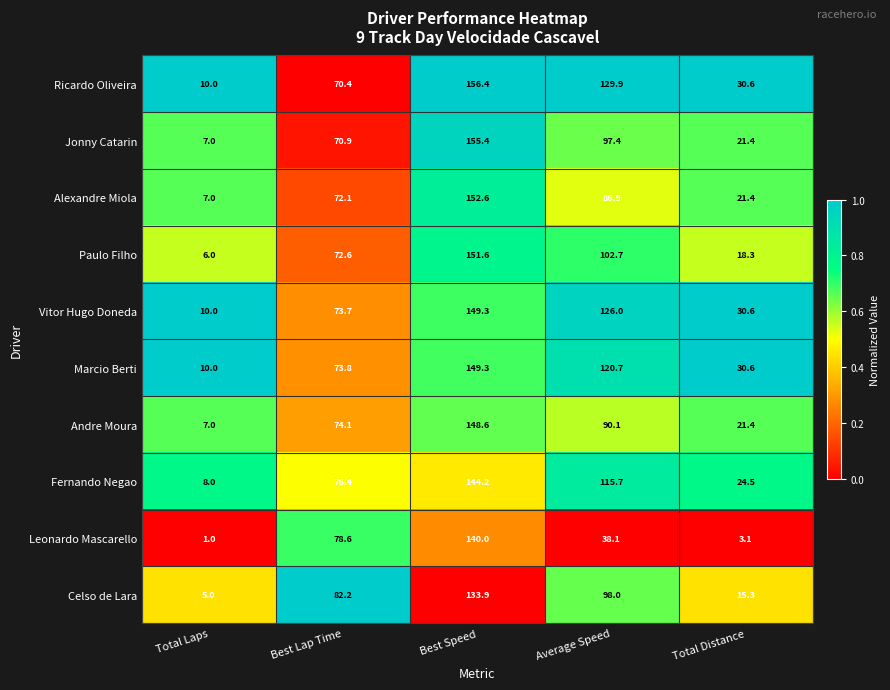

What is the difference between the Marcio Berti values at Average Speed and Total Distance?

90.1